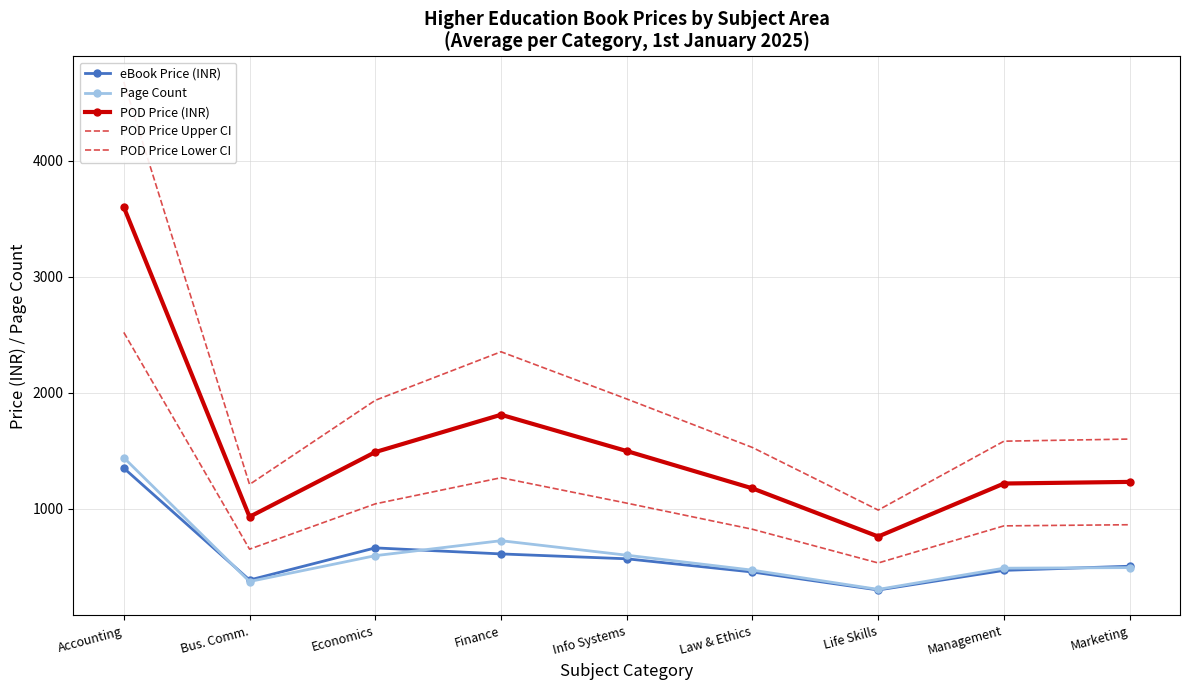

What is the label of the 3rd point from the right?

Life Skills